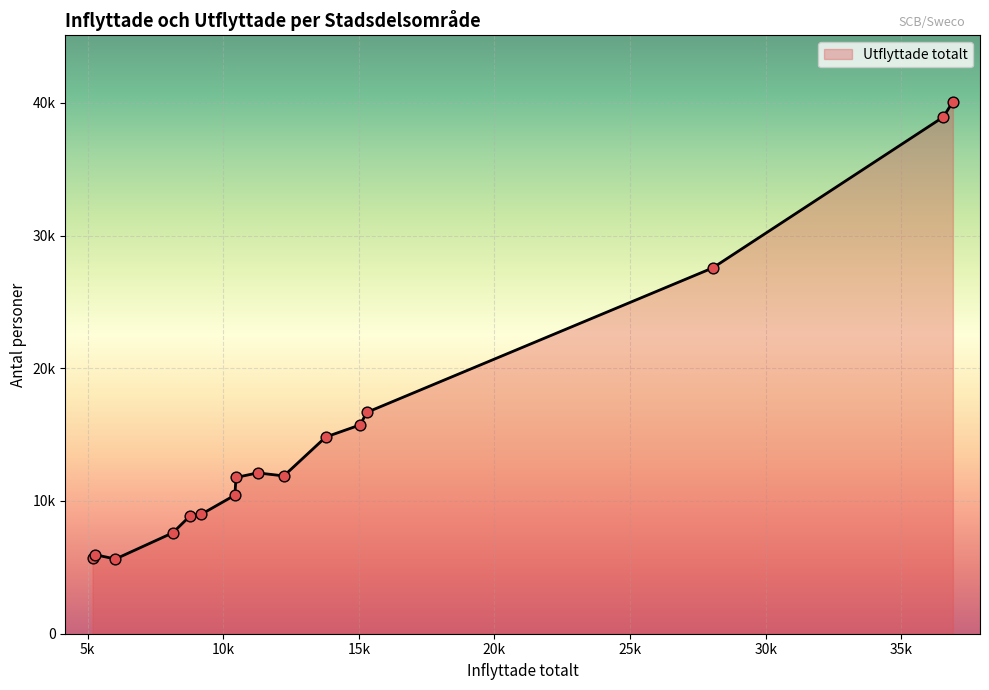

Does the chart have visible grid lines?

Yes